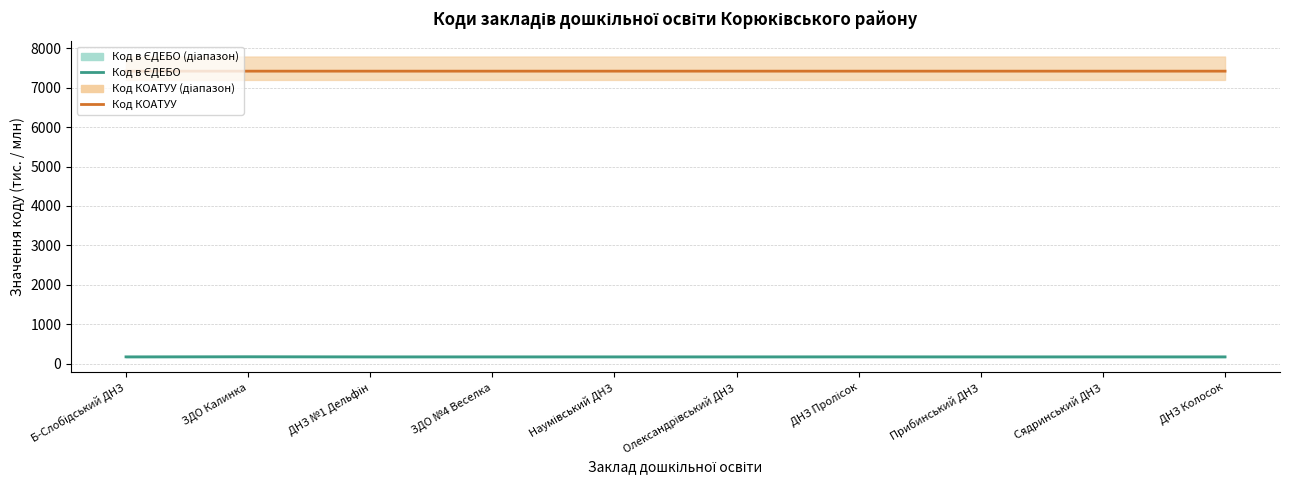

Is it true that Код в ЄДЕБО equals 92.6 at ДНЗ Колосок?

False